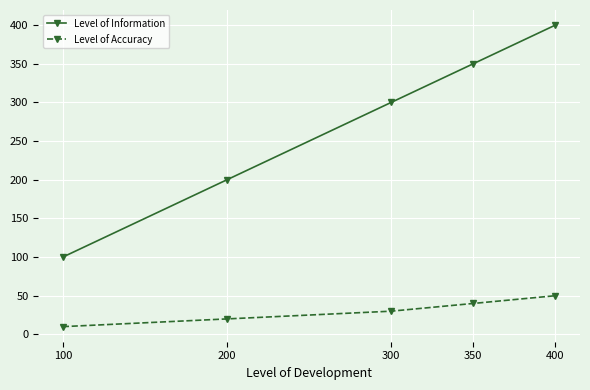

At which category does the chart reach its minimum across all series?

100